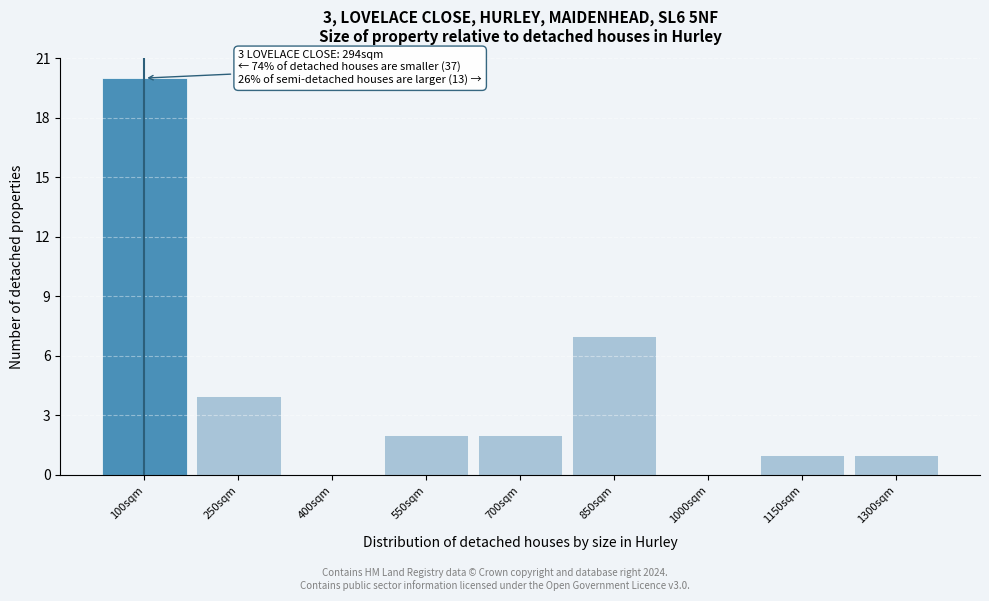

Reading left to right, list all the values displayed in this chart.

100sqm=20	250sqm=4	400sqm=0	550sqm=2	700sqm=2	850sqm=7	1000sqm=0	1150sqm=1	1300sqm=1